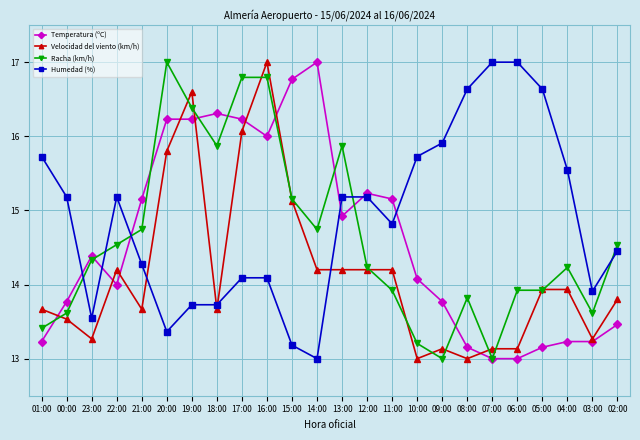

What is the average value of the Humedad (%) series?

14.9